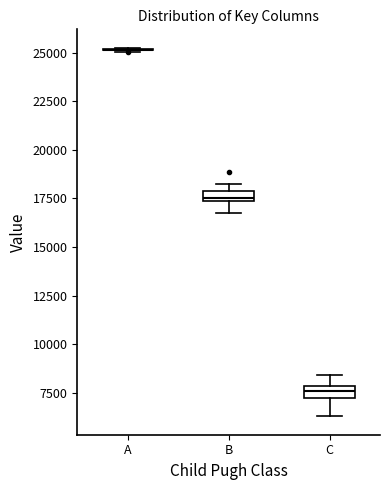

Where does the lower whisker of the box for C end on the y-axis? The values are not printed on the chart, so give them approximately, as read against the axis.

6500